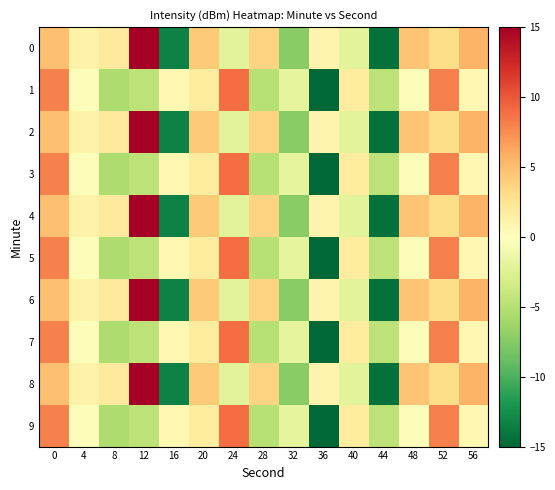

What is the greatest value displayed?

18.7